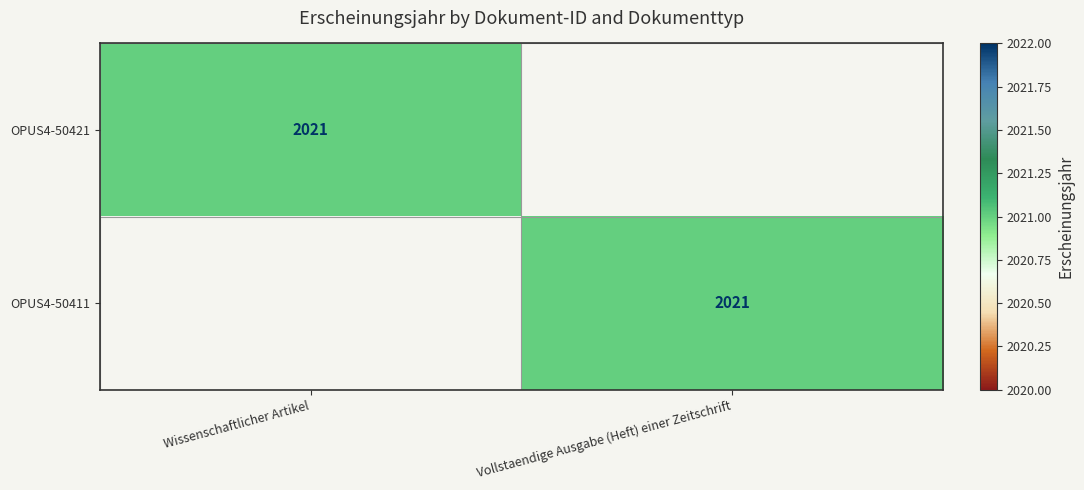

Between Vollstaendige Ausgabe (Heft) einer Zeitschrift and Wissenschaftlicher Artikel, which is larger?

Wissenschaftlicher Artikel